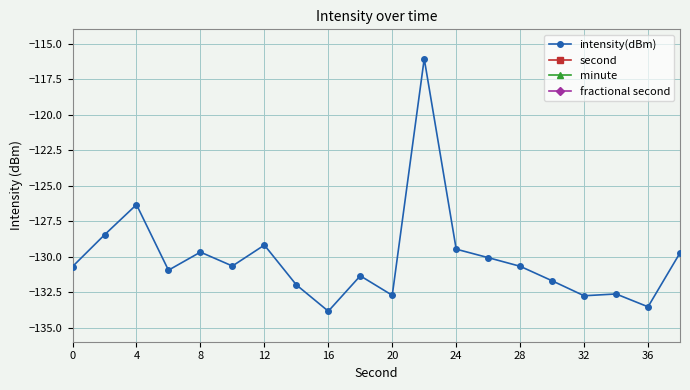

At which category does intensity(dBm) reach its first local peak?

4